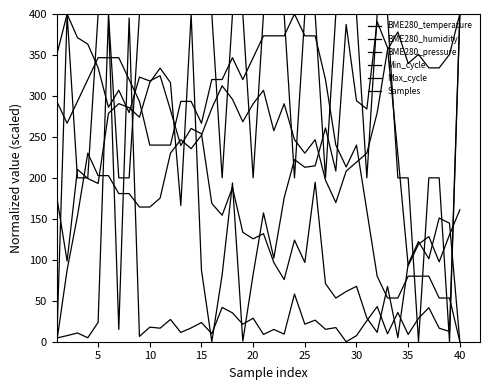

How many lines are shown in the chart?

6